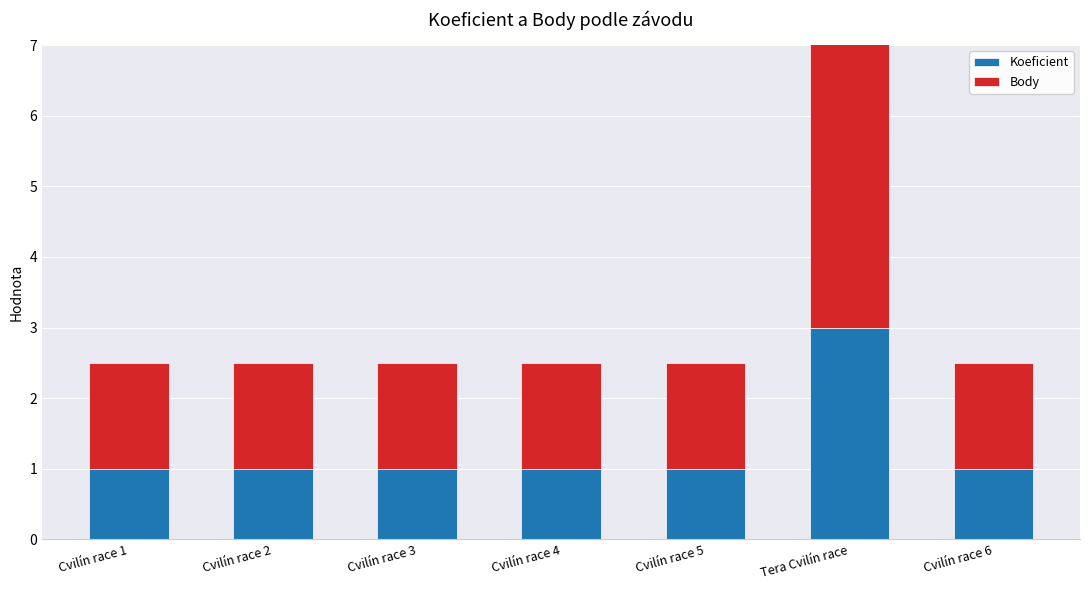

How many bars are there in total?

14